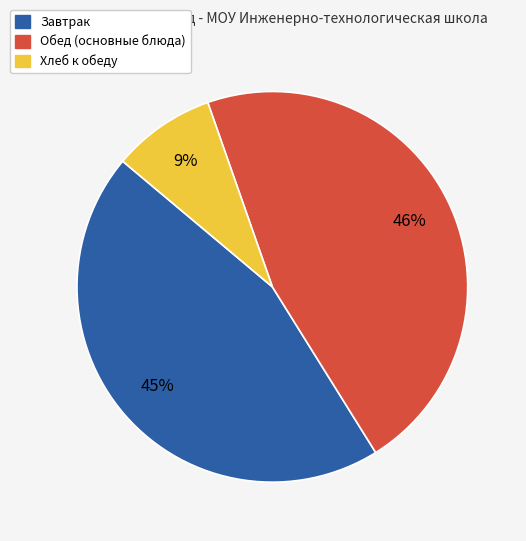

To the nearest percent, what is the average slice percentage?

33%